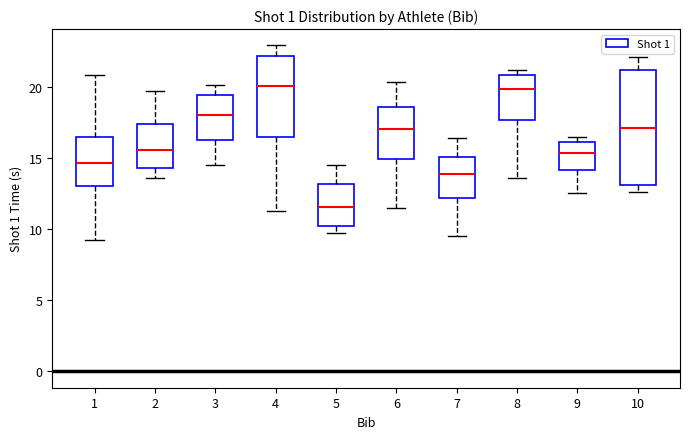

Reading left to right, transcribe this box plot: for each box, give where its median line is, the range the box spans, and where its two whiskers end, as read against the y-axis. The values are not printed on the chart, so give them approximately, as read against the axis.

1: median 14.5, box 13.0 to 16.5, whiskers 9.0 to 21.0
2: median 15.5, box 14.5 to 17.5, whiskers 13.5 to 19.5
3: median 18.0, box 16.0 to 19.5, whiskers 14.5 to 20.0
4: median 20.0, box 16.5 to 22.0, whiskers 11.5 to 23.0
5: median 11.5, box 10.0 to 13.0, whiskers 9.5 to 14.5
6: median 17.0, box 15.0 to 18.5, whiskers 11.5 to 20.5
7: median 14.0, box 12.0 to 15.0, whiskers 9.5 to 16.5
8: median 20.0, box 17.5 to 21.0, whiskers 13.5 to 21.0 (just above the box's upper edge)
9: median 15.5, box 14.0 to 16.0, whiskers 12.5 to 16.5
10: median 17.0, box 13.0 to 21.0, whiskers 12.5 to 22.0